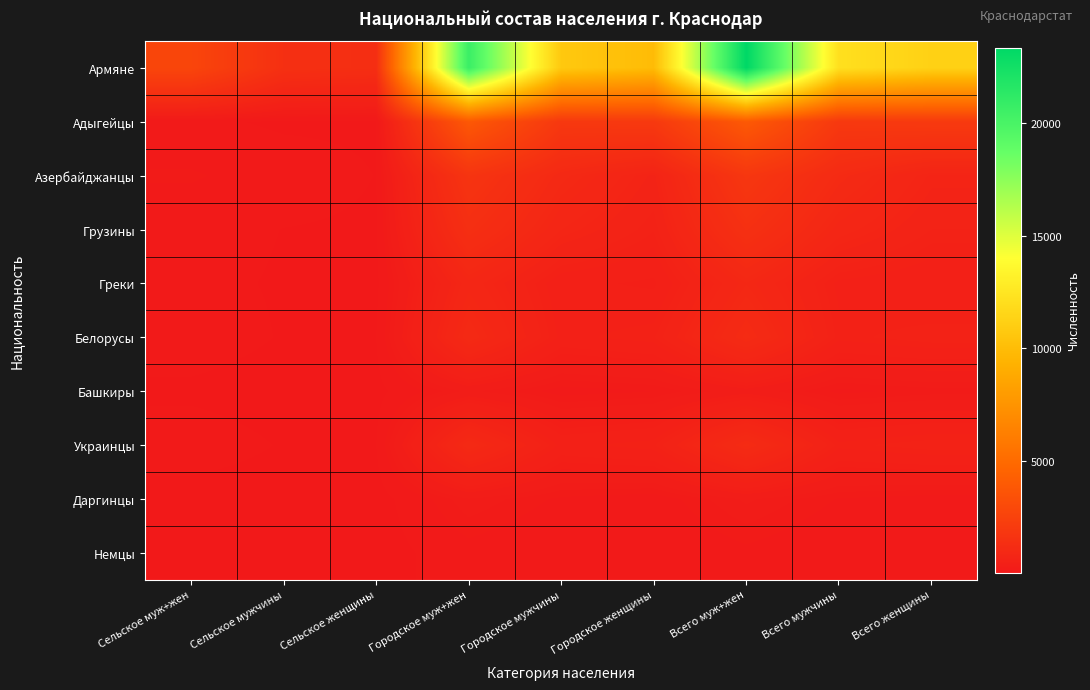

Rank the series by their maximum value, from highest to lowest.

Армяне, Адыгейцы, Азербайджанцы, Грузины, Белорусы, Украинцы, Греки, Башкиры, Даргинцы, Немцы